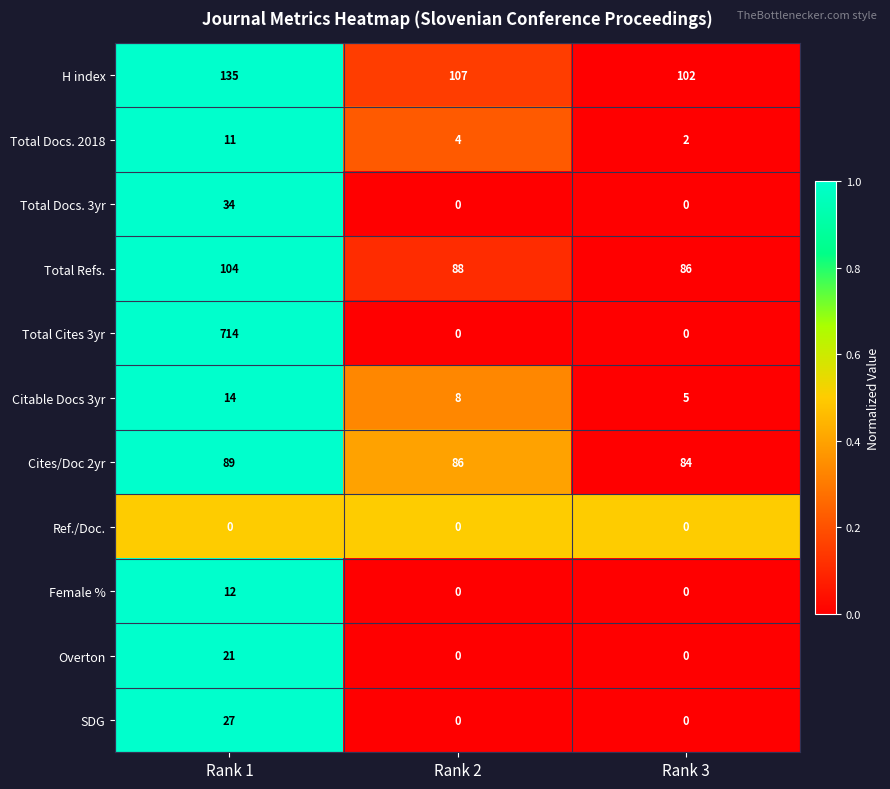

At which category is the sum across all series the highest?

Rank 1